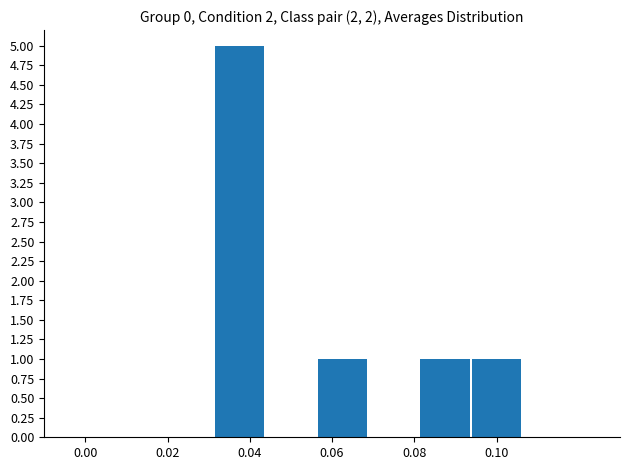

How many data points does each series have?

4